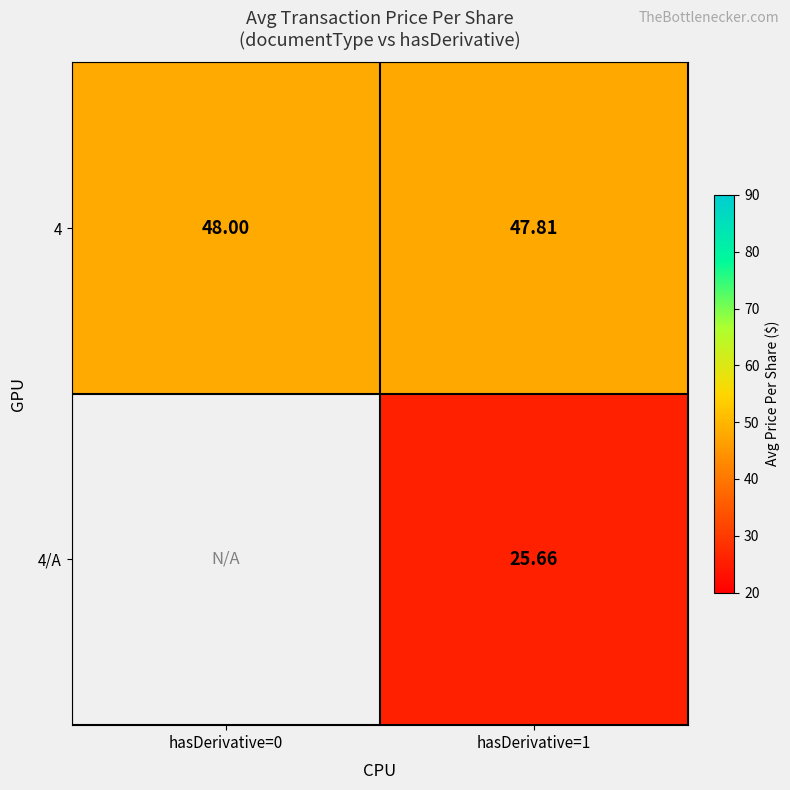

The value of 4/A at hasDerivative=1 is 36.4. True or false?

False